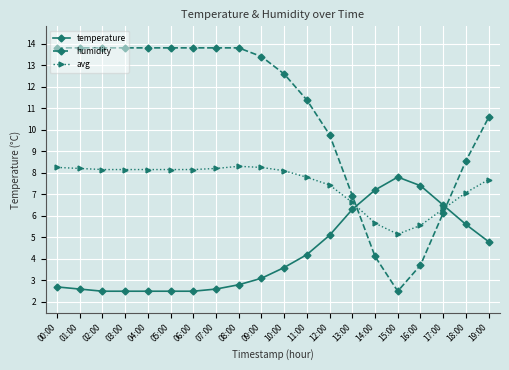

What is the label of the 12th point from the right?

08:00